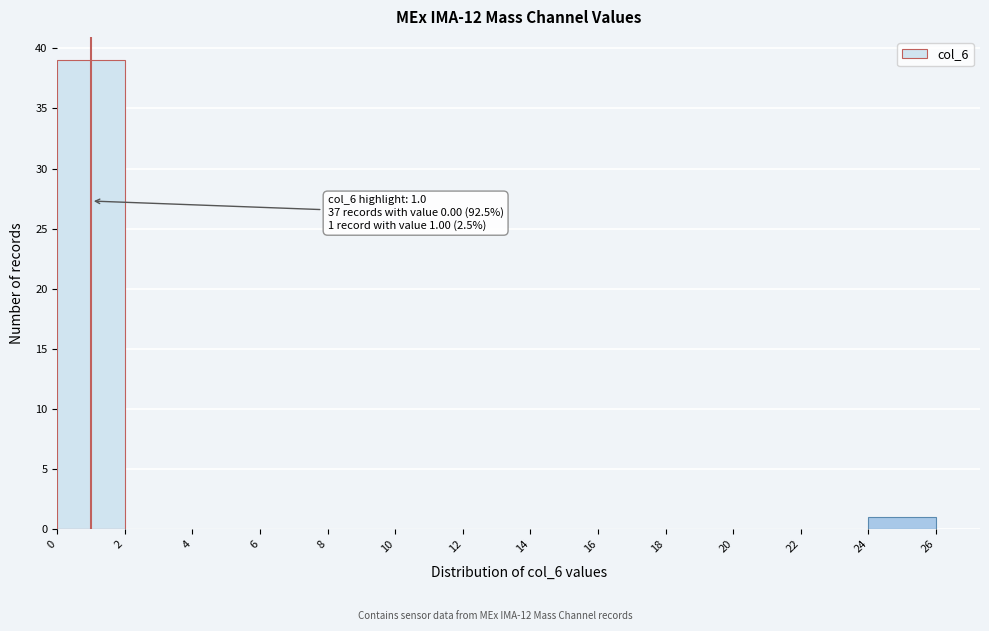

Which range on the x-axis has the tallest bar?

0 to 2